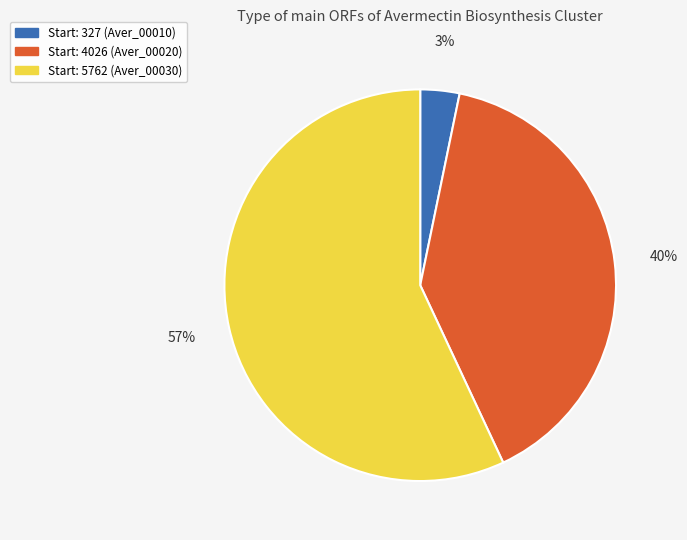

To the nearest percent, what is the difference between the largest and smallest slice percentages?

54%